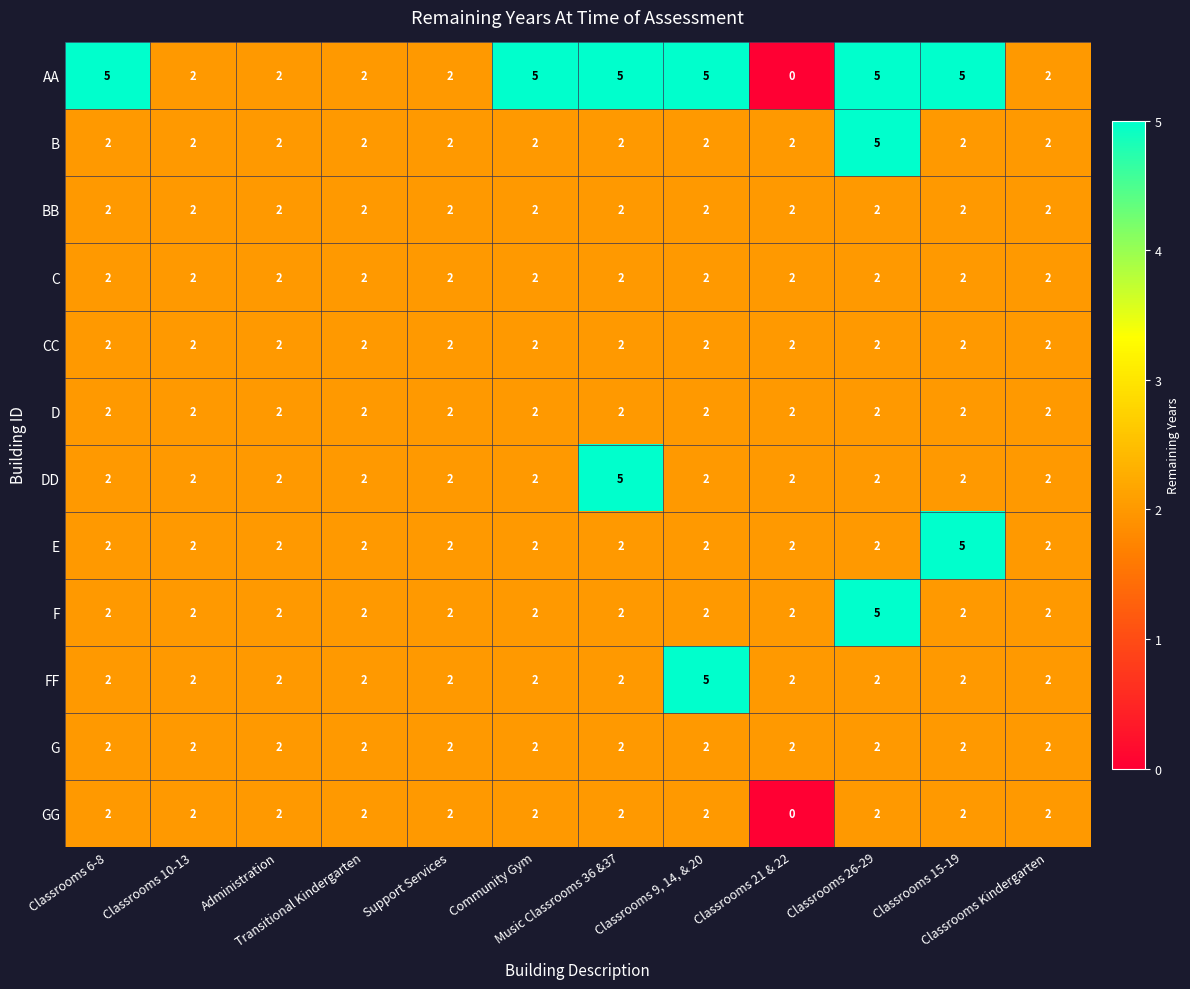

Which series has the widest spread of values?

AA